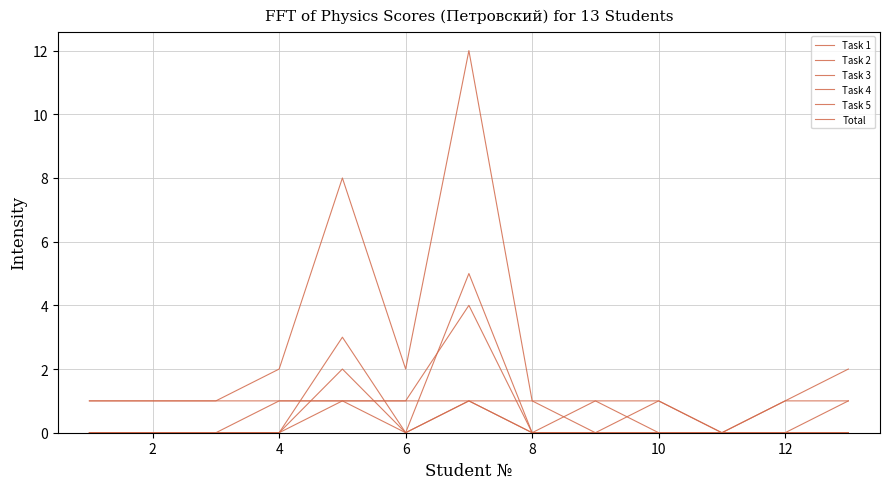

What is the average value of the Task 1 series?

1